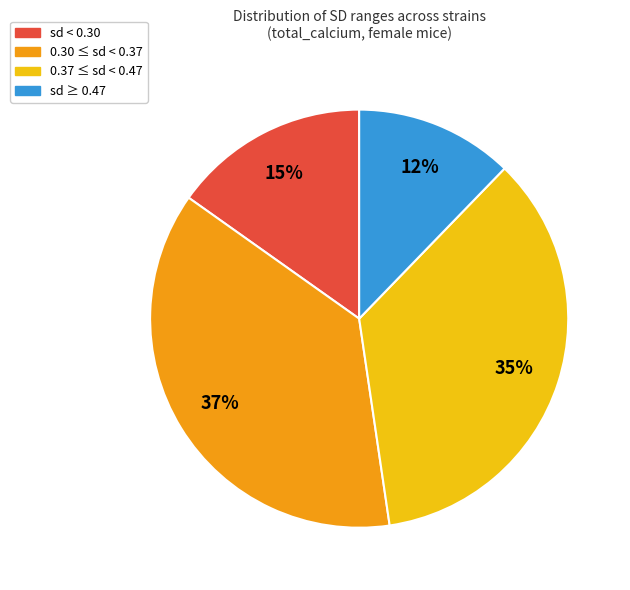

Combined, do sd < 0.30 and sd ≥ 0.47 account for over 50%?

No